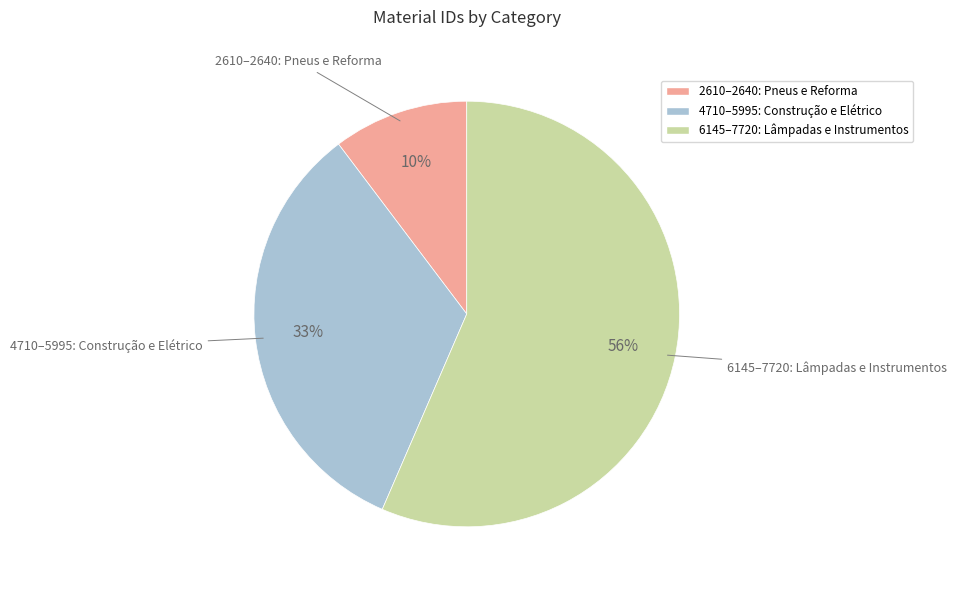

To the nearest percent, what is the average slice percentage?

33%